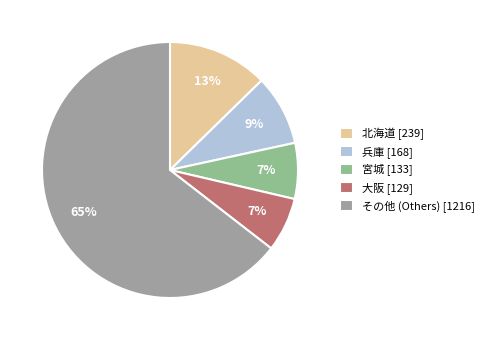

Count the number of slices in the pie.

5